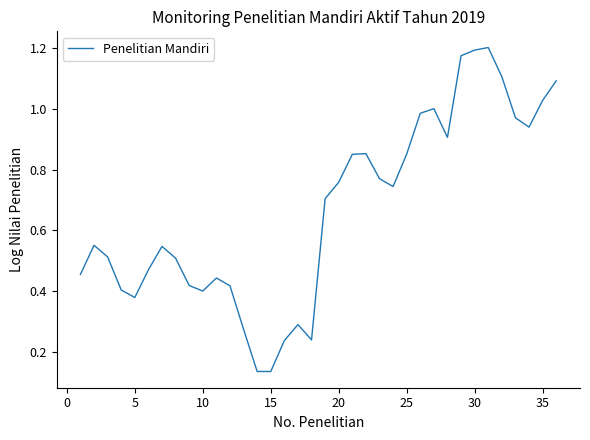

Is this an area chart (filled region under the line)?

No